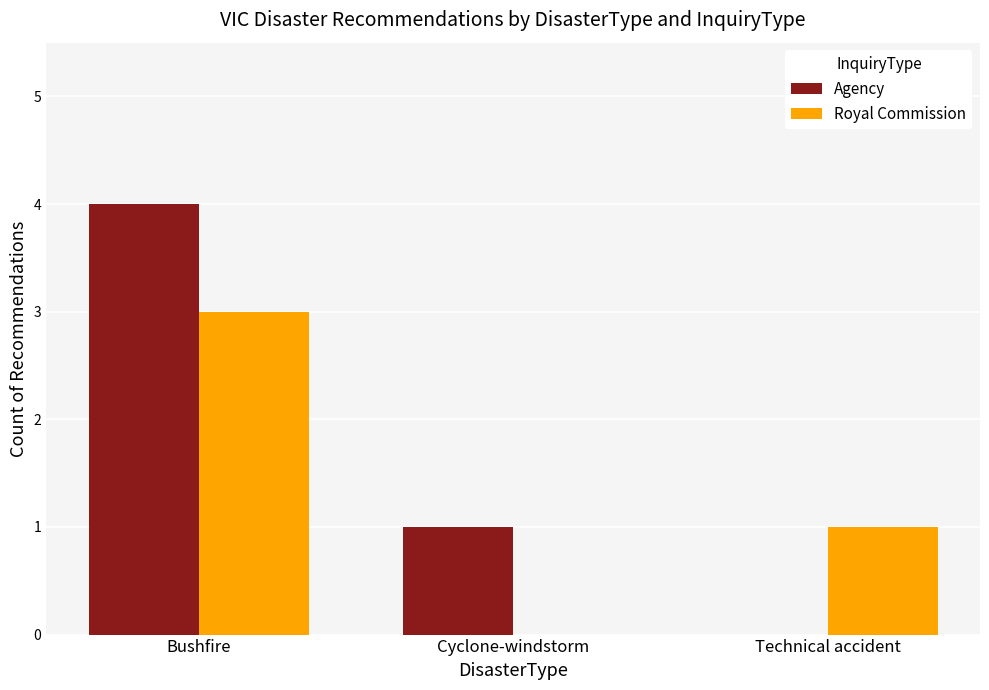

How many groups of bars are there?

3